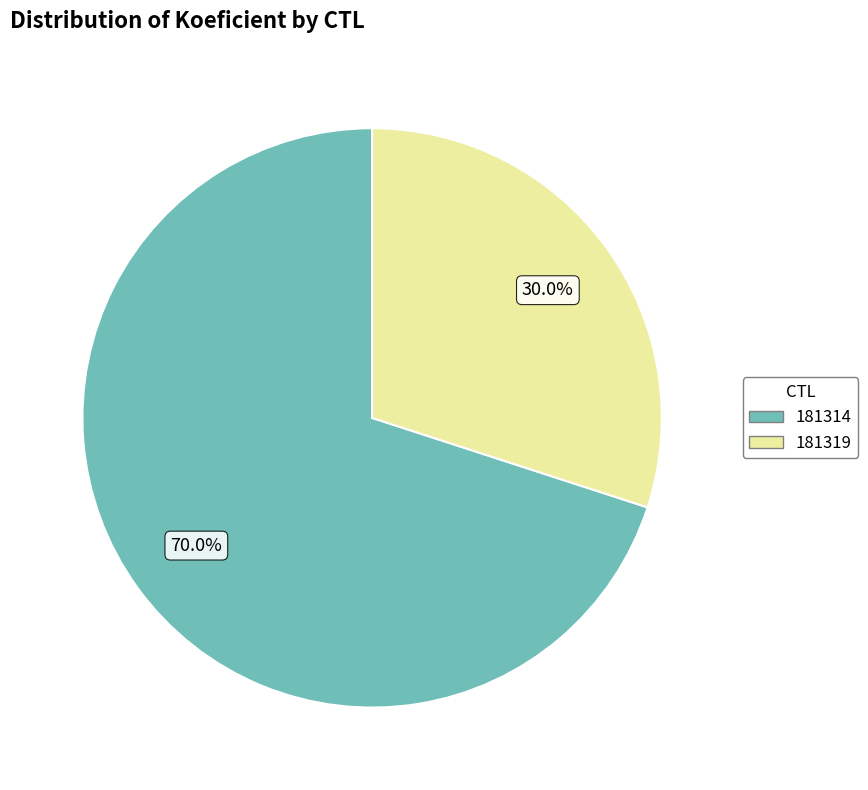

How many segments does this pie chart have?

2